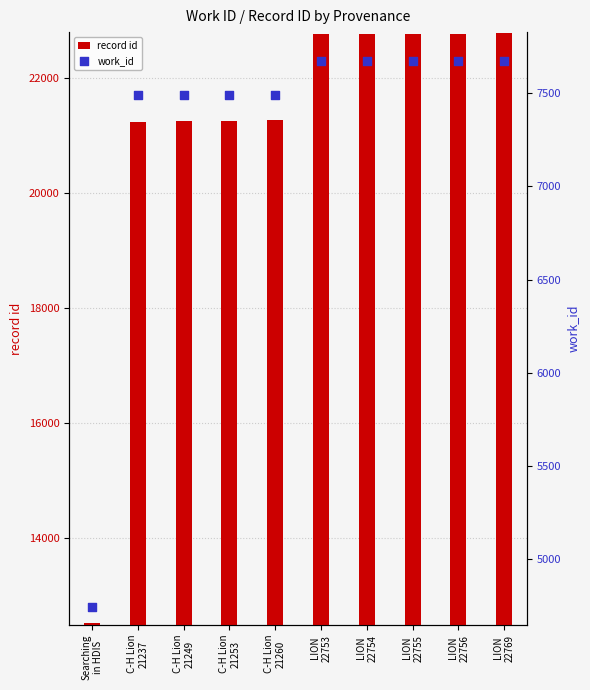

Which series has the widest spread of Y values?

record id